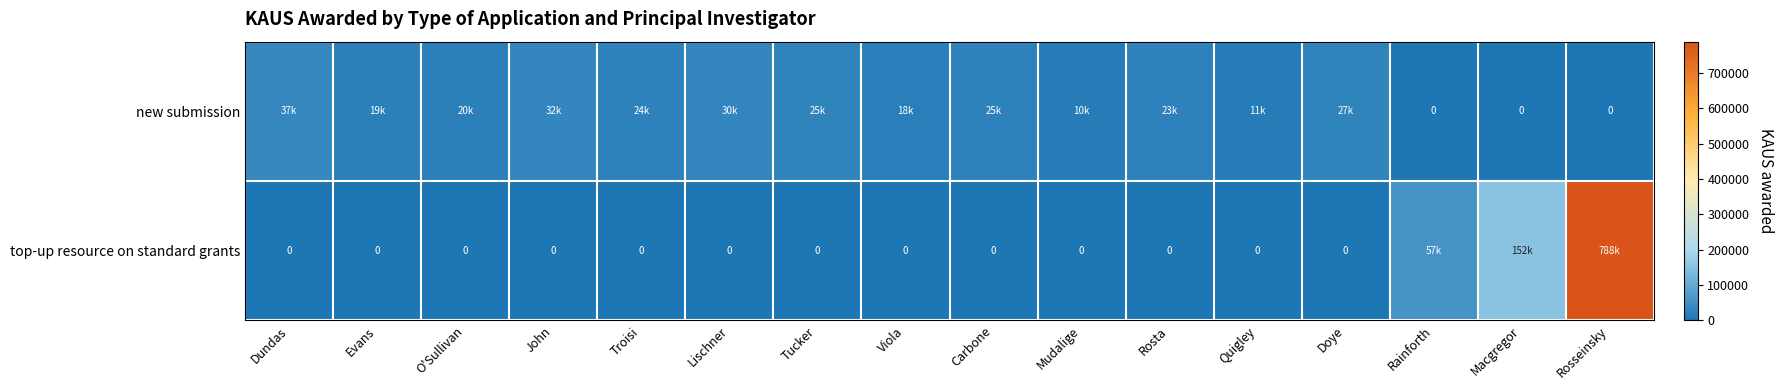

Which has a higher value, Viola or Doye?

Doye